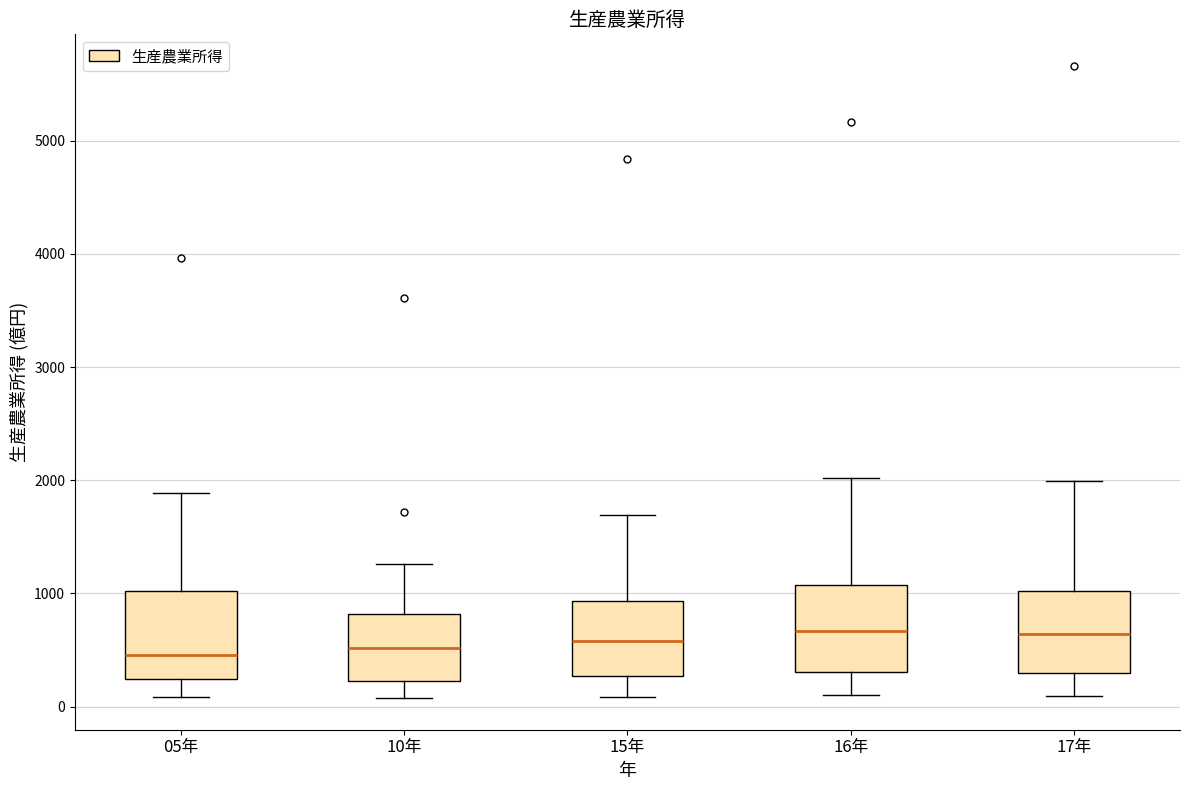

Where does the lower whisker of the box for 17年 end on the y-axis? The values are not printed on the chart, so give them approximately, as read against the axis.

100